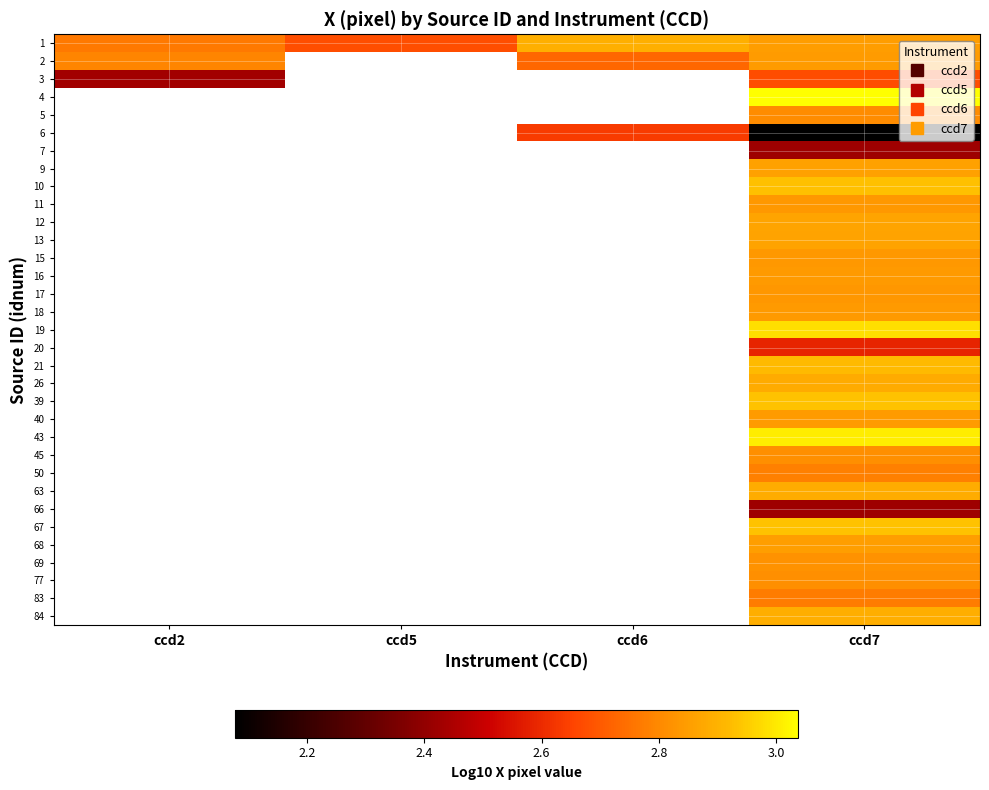

How many distinct data groups are displayed?

33